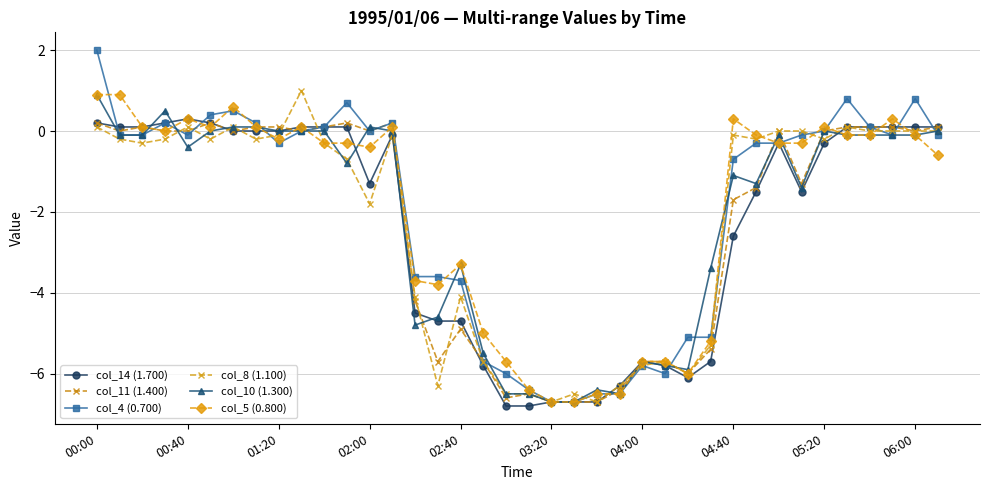

Count the number of categories in the chart.

38